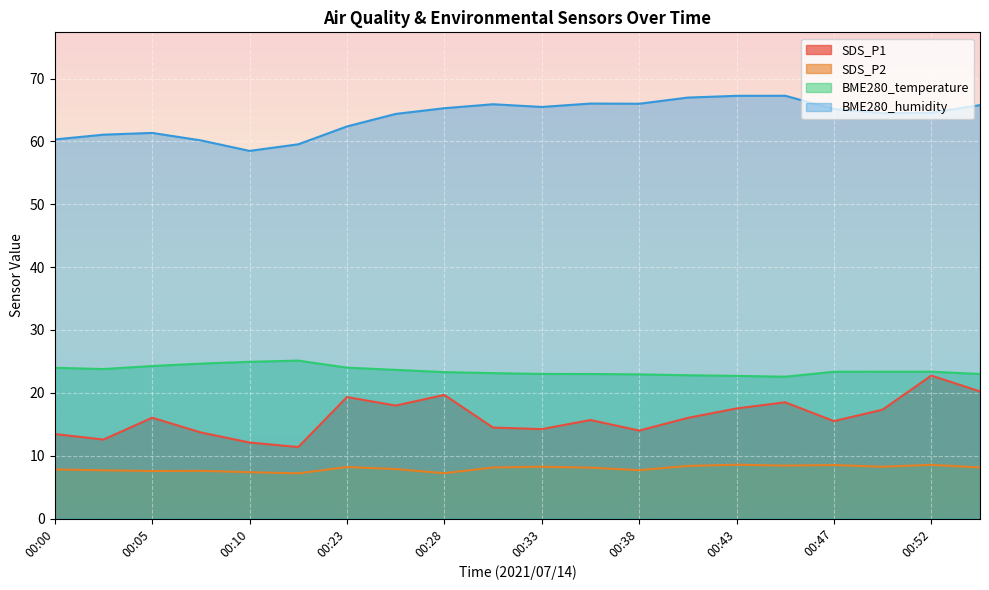

How many lines are shown in the chart?

4